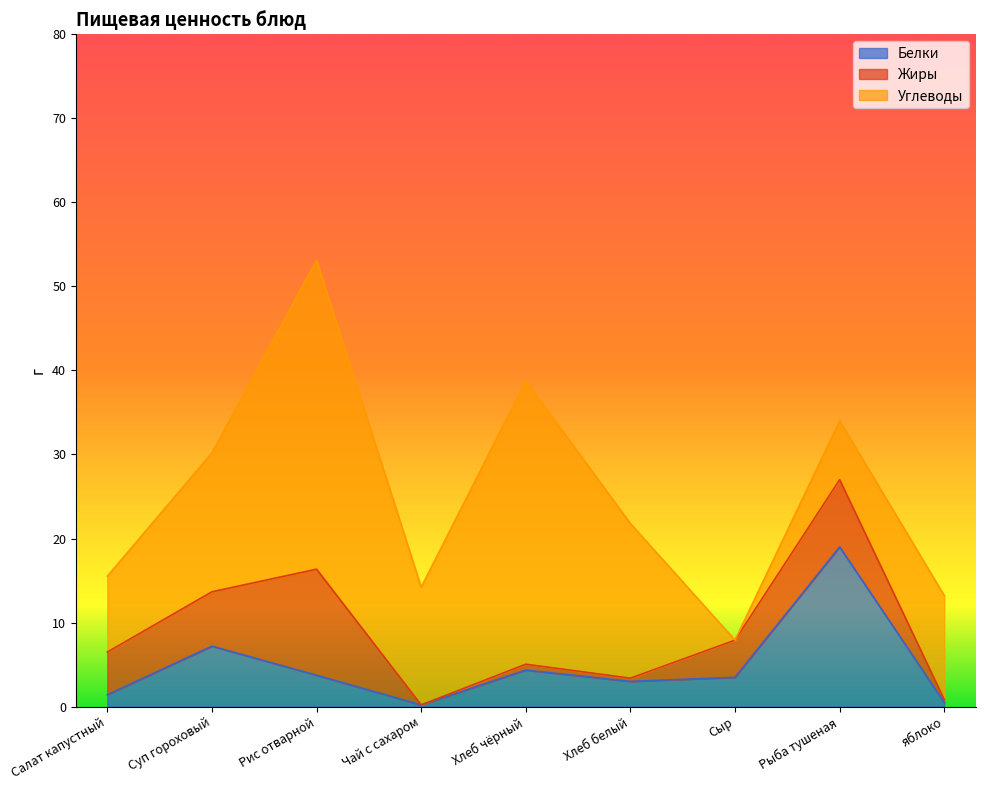

Rank the series at Суп гороховый from lowest to highest value.

Жиры, Белки, Углеводы